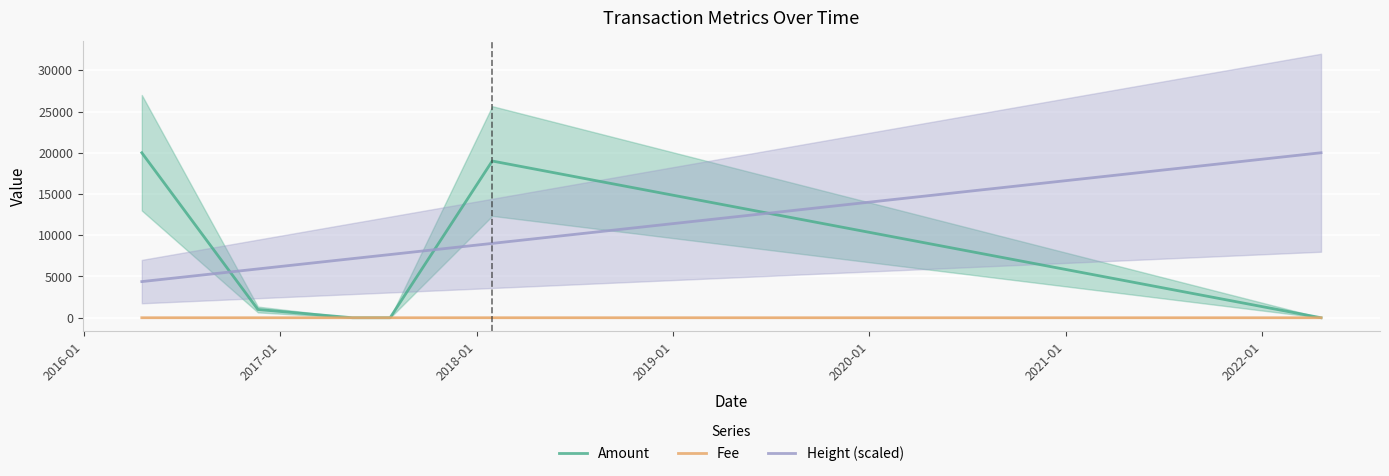

What is the value of the Fee point at the 2nd from the left?

1.0